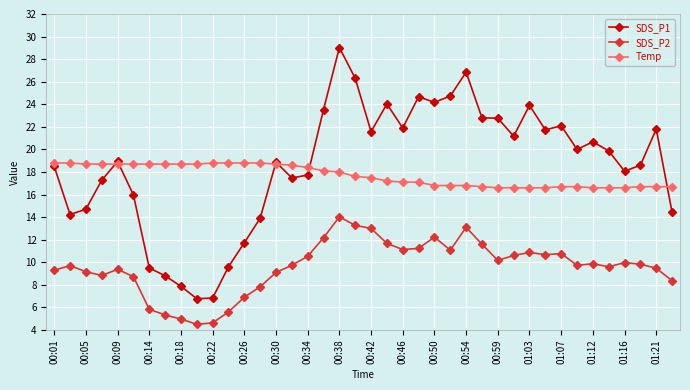

True or false: SDS_P1 and SDS_P2 cross at least once.

False